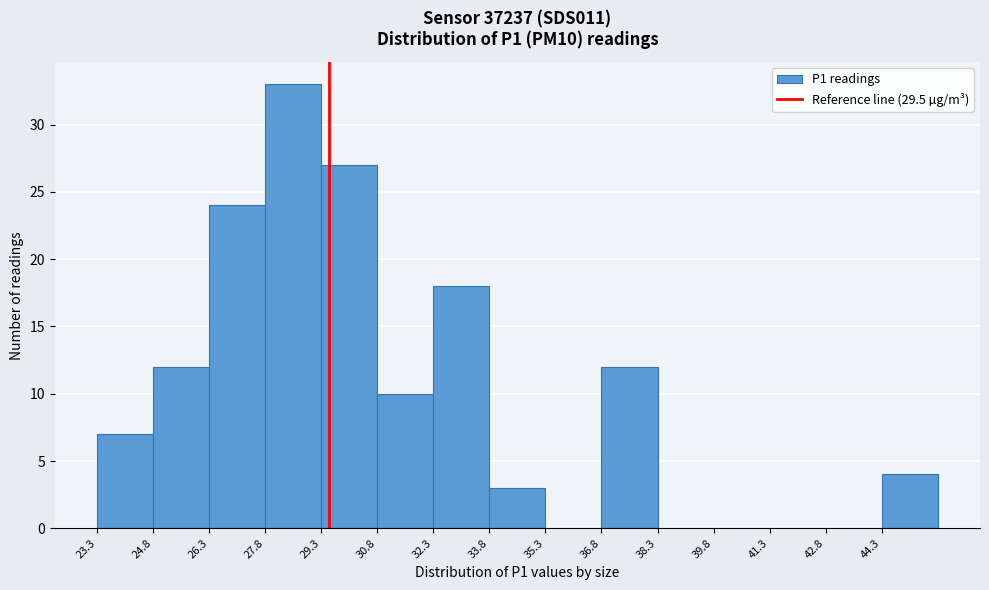

How tall is the bar that spans 30.8 to 32.3 on the x-axis? Neither the bar edges nor the heights are printed on the chart, so give them approximately, as read against the axes.

10